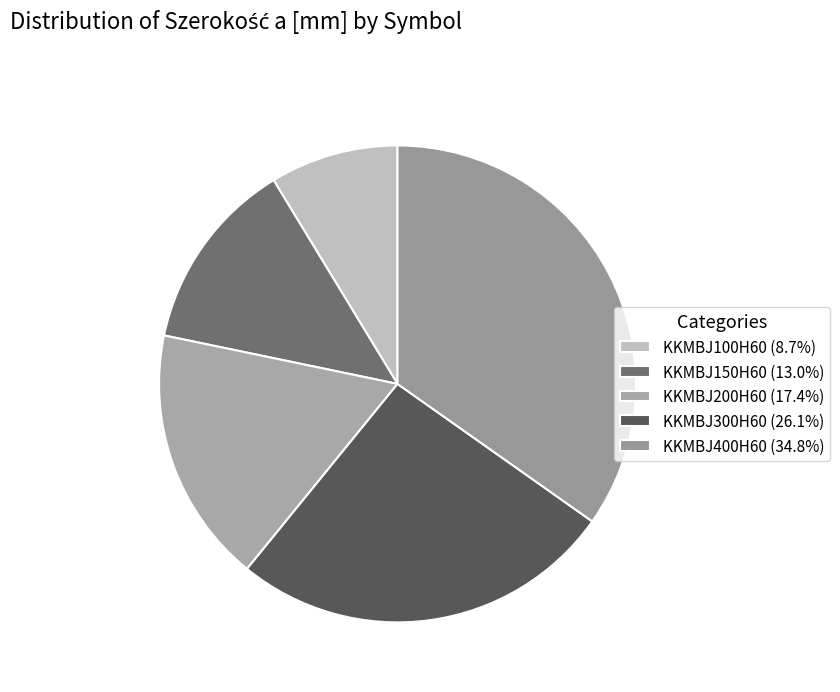

What is the change in value from KKMBJ300H60 to KKMBJ400H60?

+100